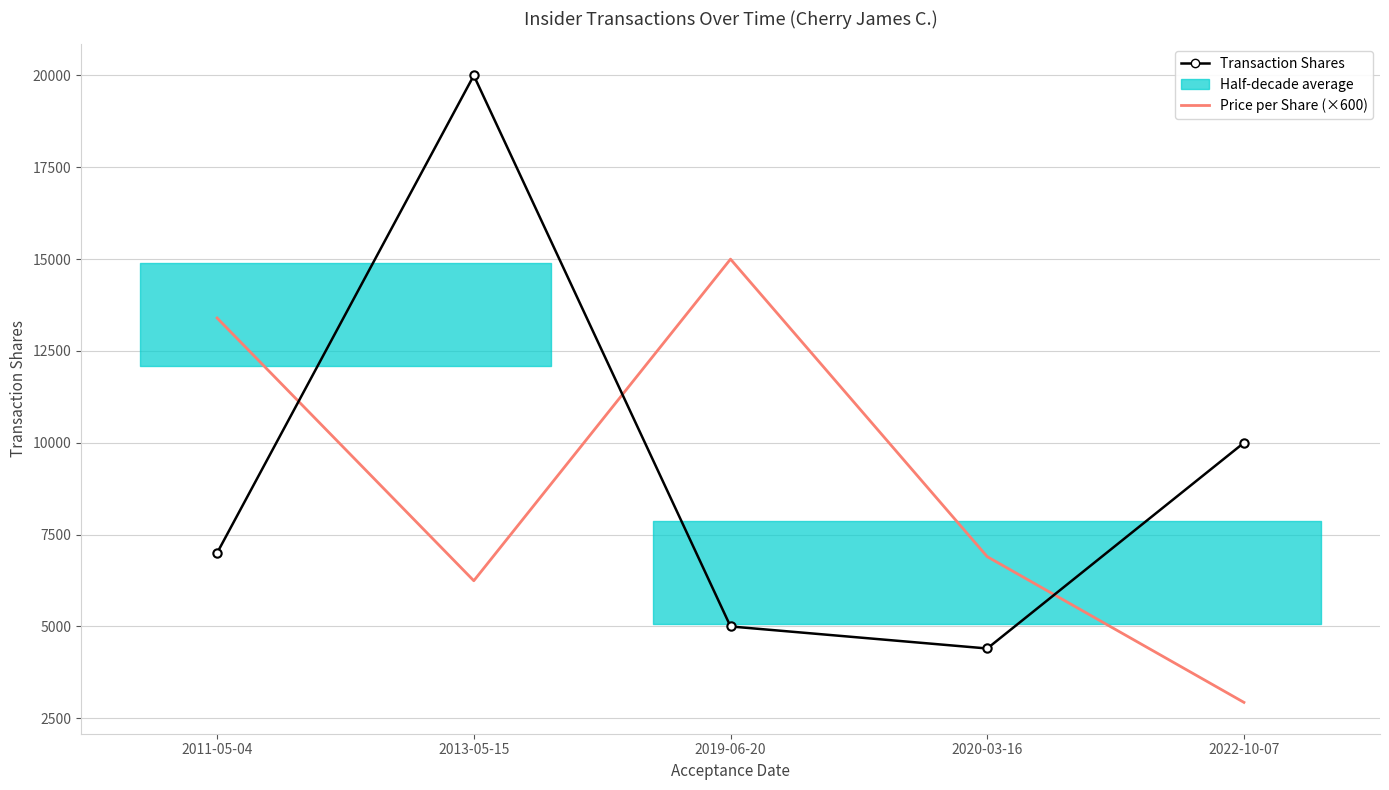

Is this an area chart (filled region under the line)?

No